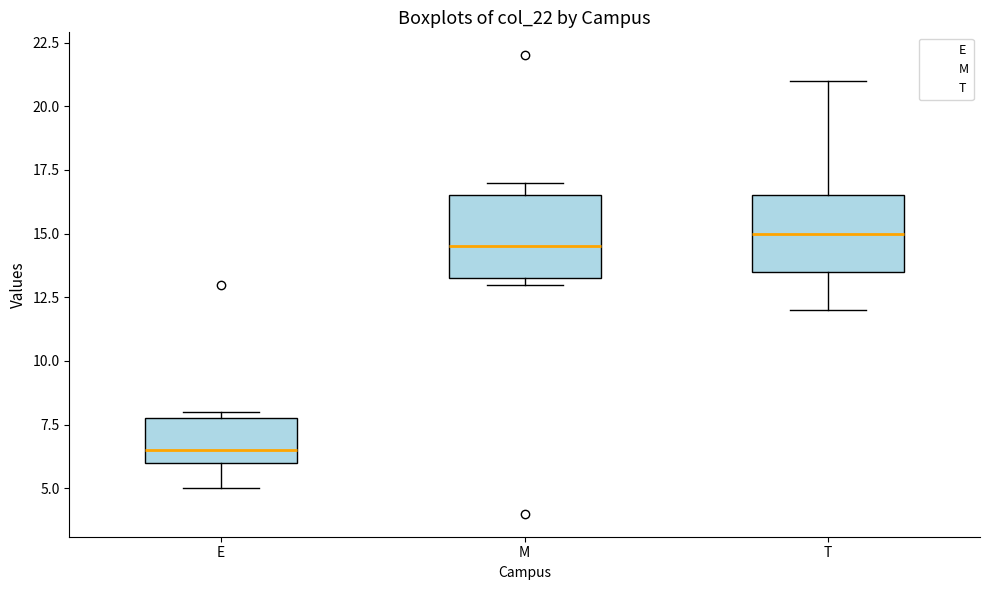

Where does the lower whisker of the box for E end on the y-axis? The values are not printed on the chart, so give them approximately, as read against the axis.

5.0